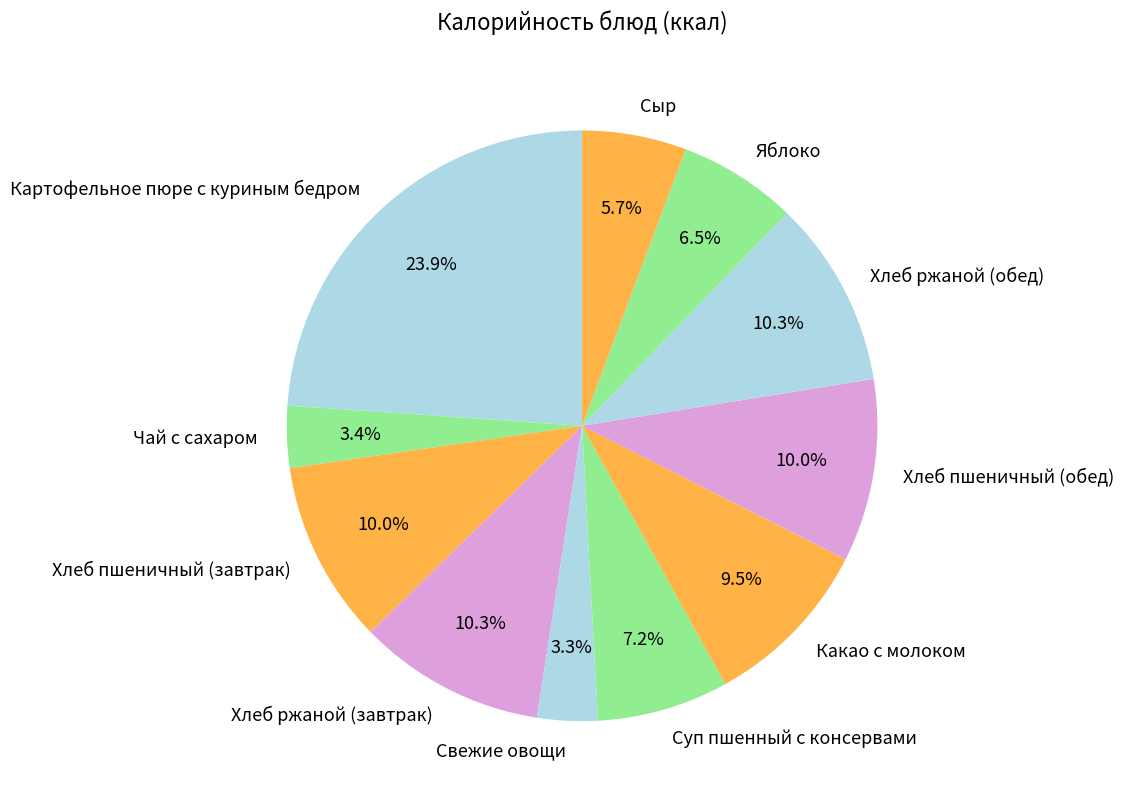

Does any single category account for the majority?

No